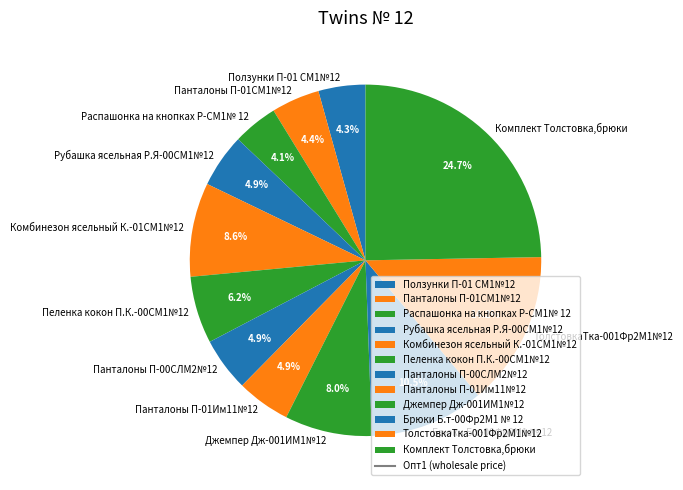

Do Брюки Б.т-00Фр2М1 № 12 and Распашонка на кнопках Р-СМ1№ 12 together represent more than half of the pie?

No